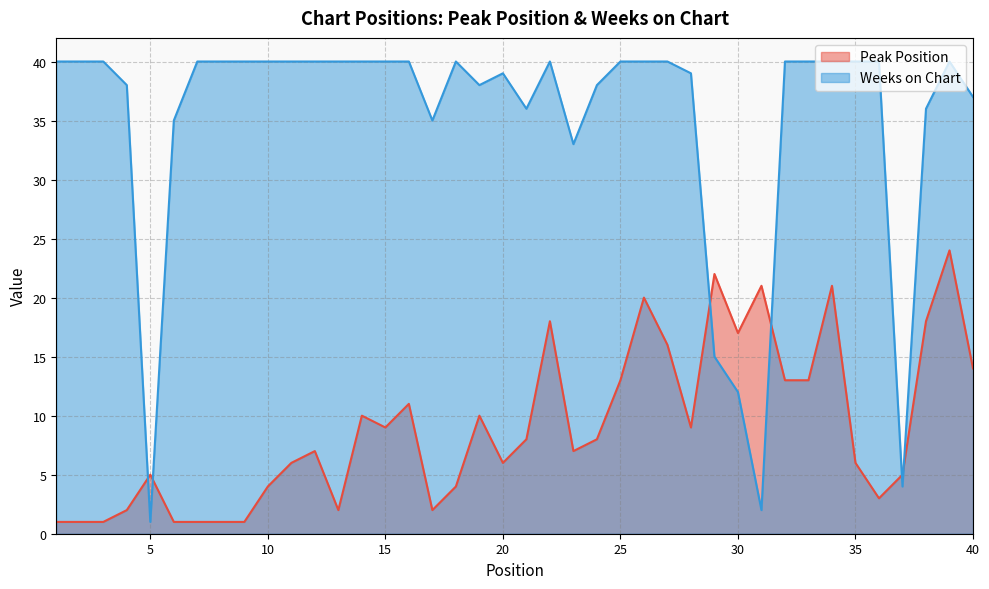

At 15, list the series in order from smallest to largest.

Peak Position, Weeks on Chart